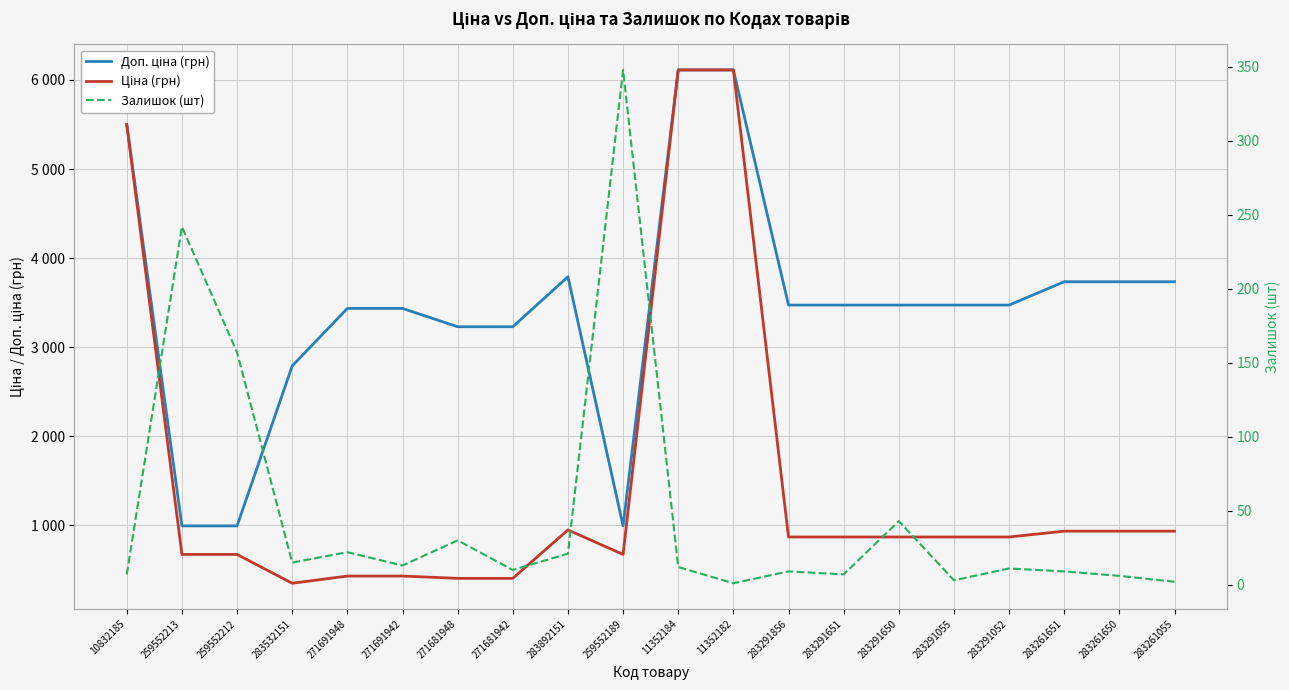

Which series has the widest spread of values?

Ціна (грн)